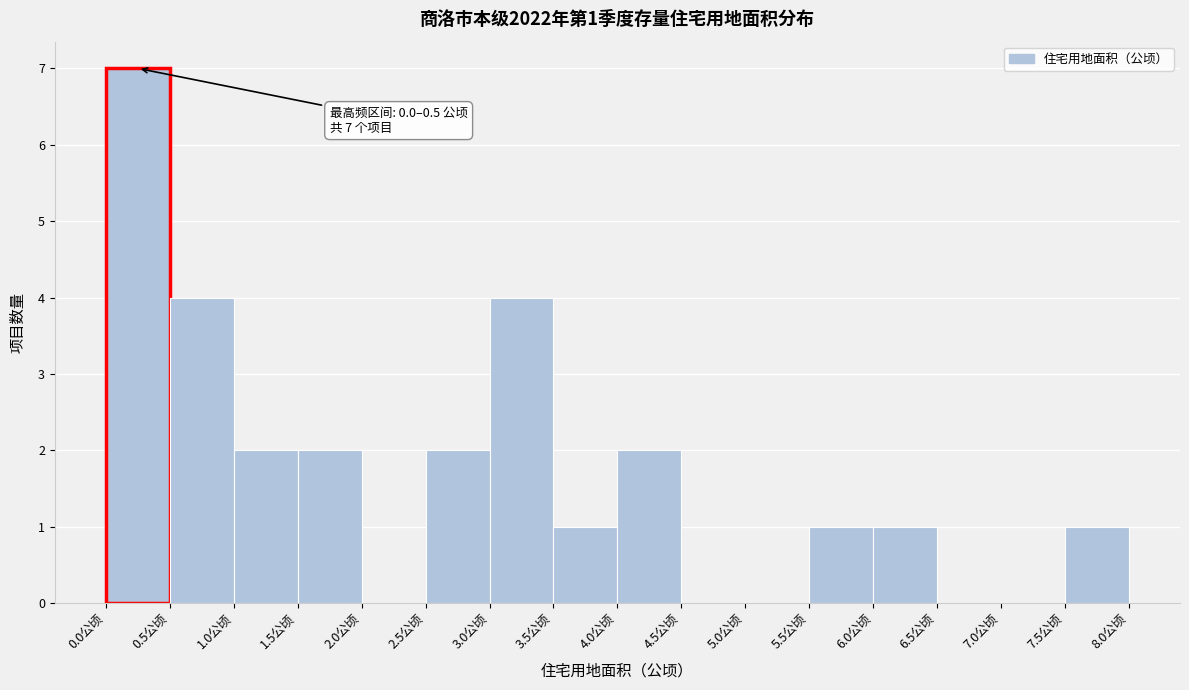

Which range on the x-axis has the tallest bar?

0.0 to 0.5